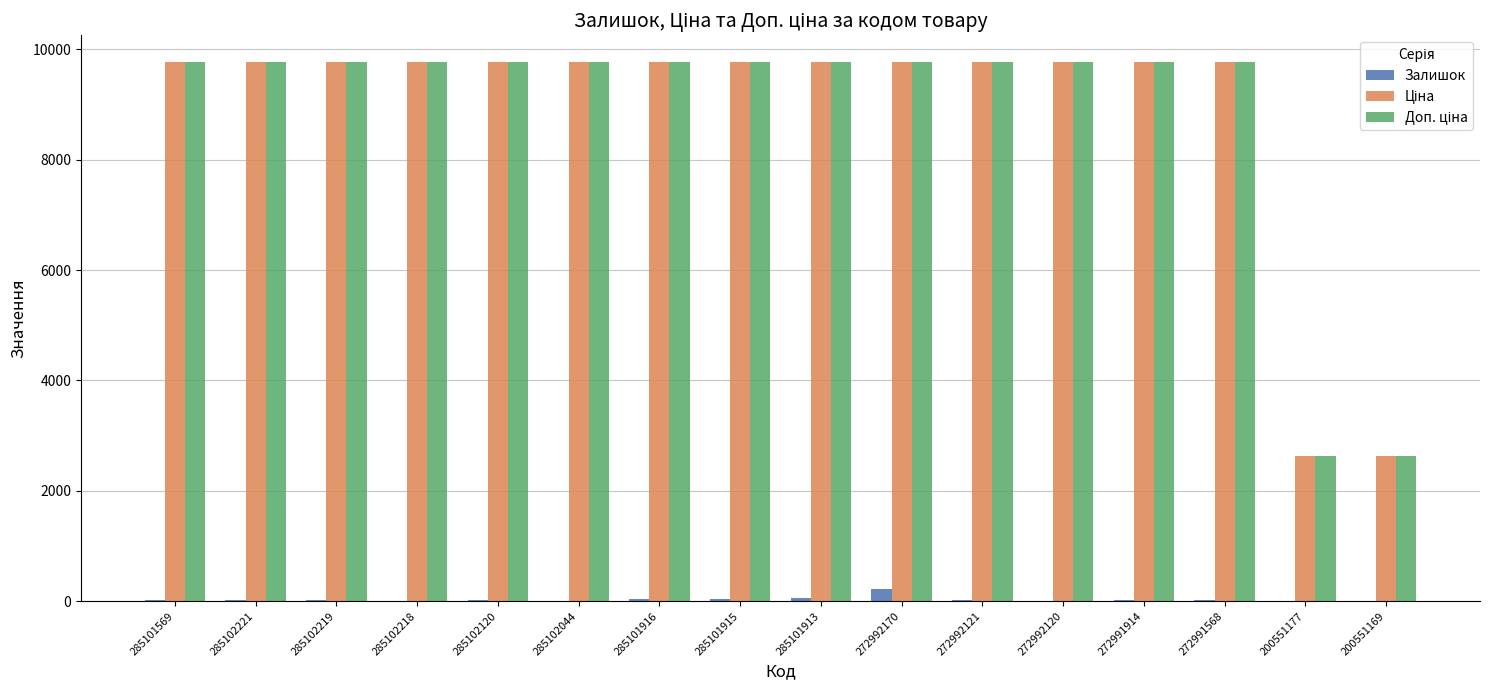

What is the maximum value shown in the chart?

9764.4